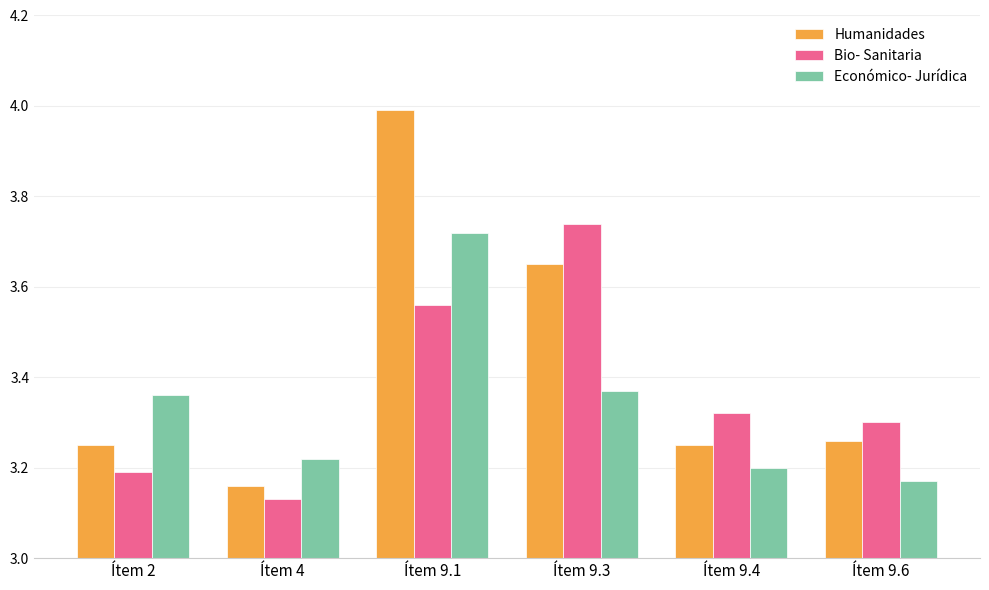

What is the label of the 6th bar from the left?

Ítem 9.6